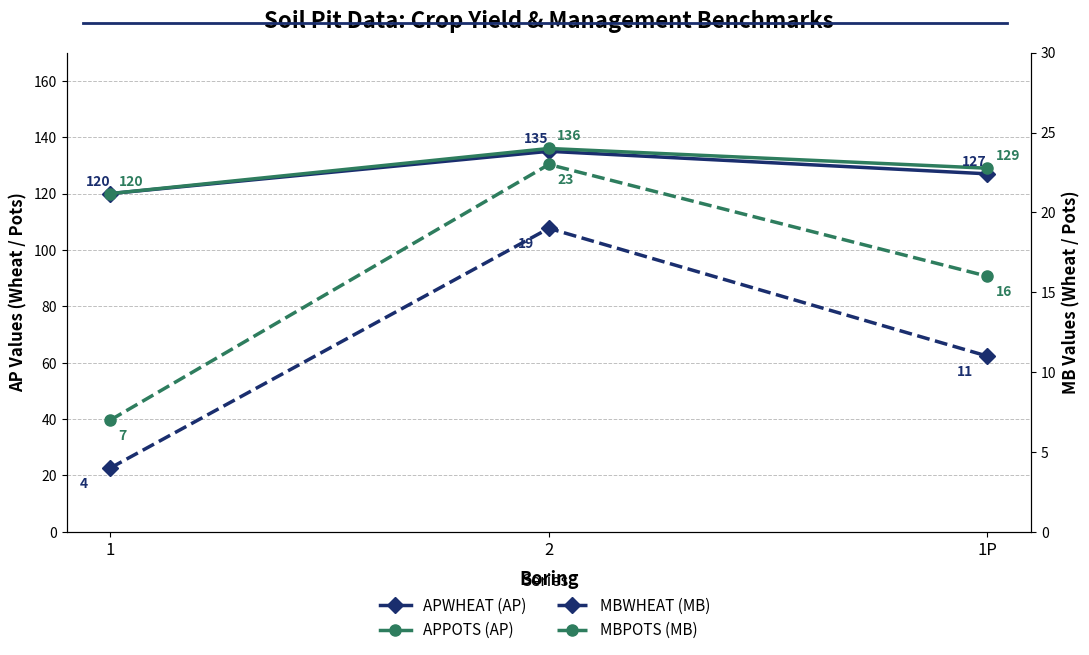

What is the label of the 1st point from the left?

1